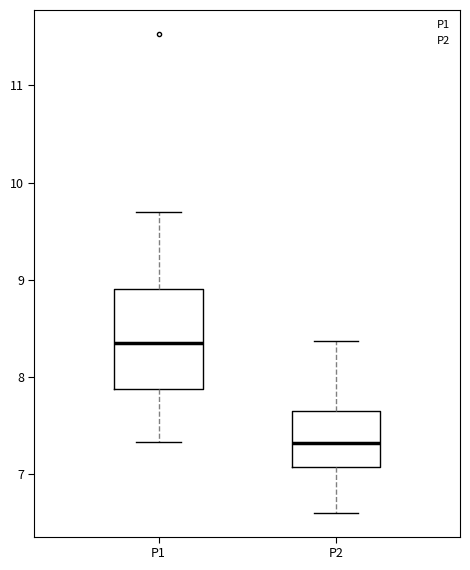

Which box is the tallest, from its lower edge to its upper edge?

P1